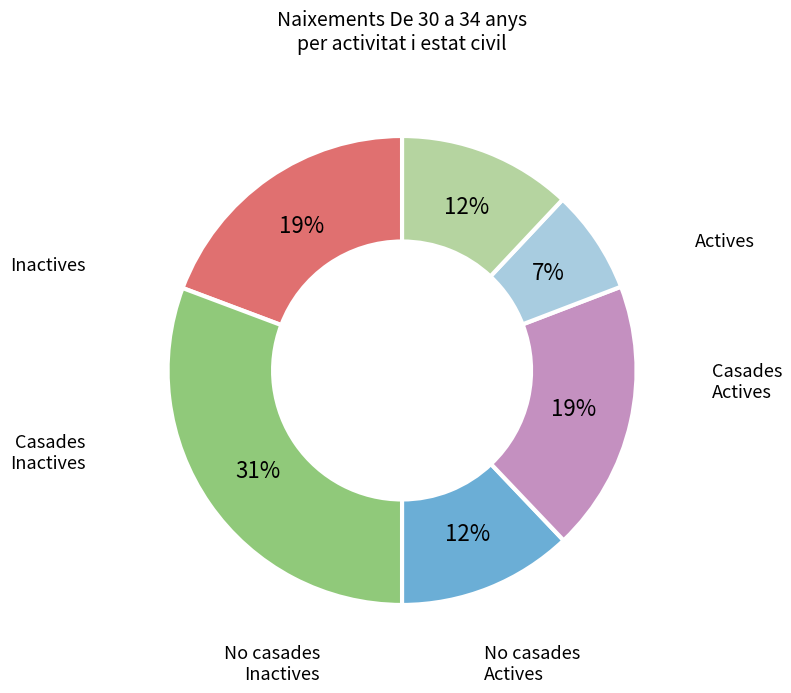

To the nearest percent, what is the difference between the largest and smallest slice percentages?

24%